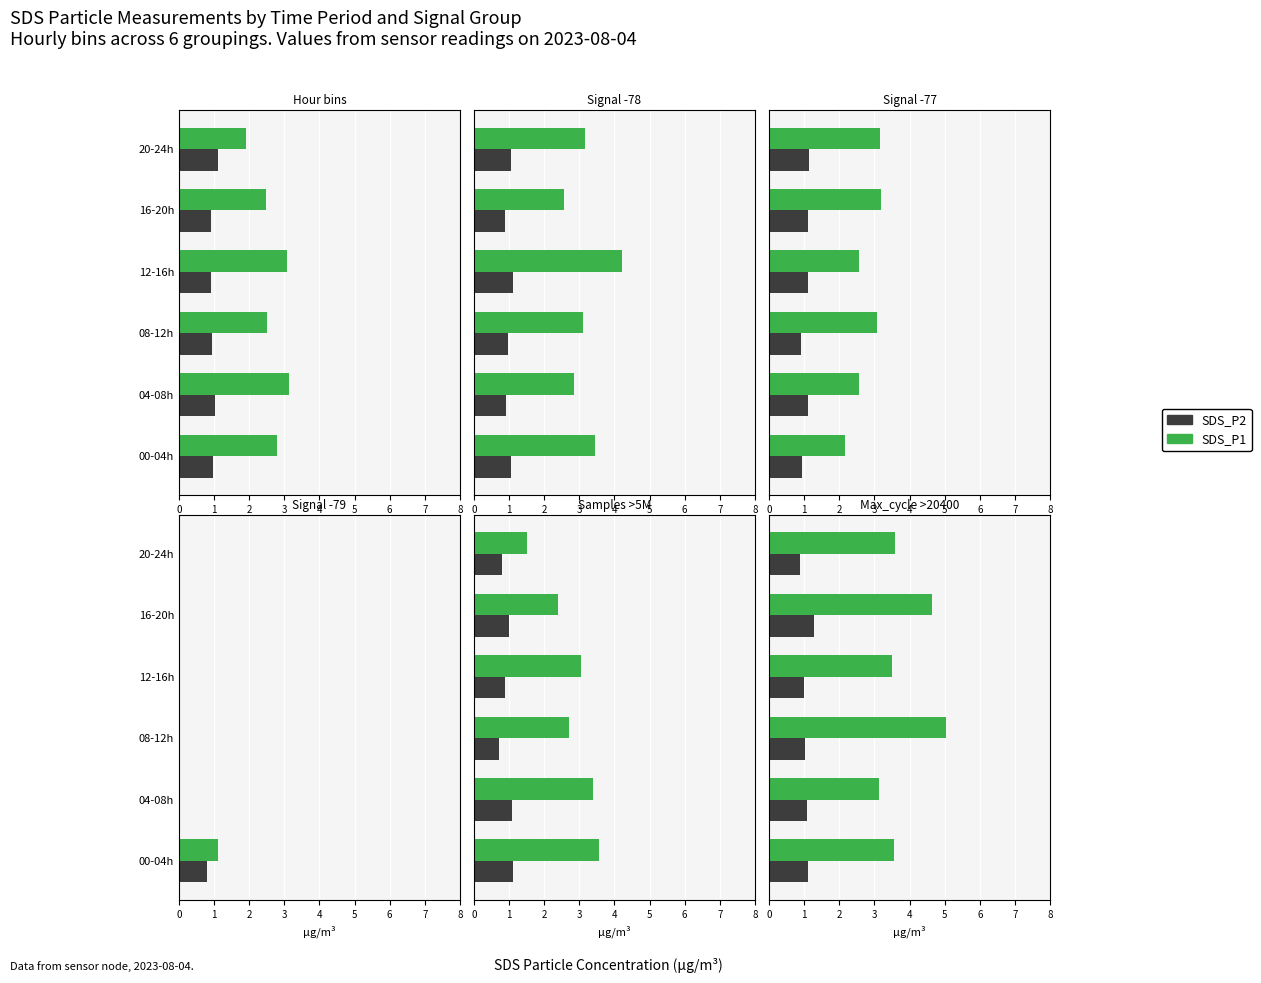

What is the spread (max minus min) of values at 12-16h?

2.5